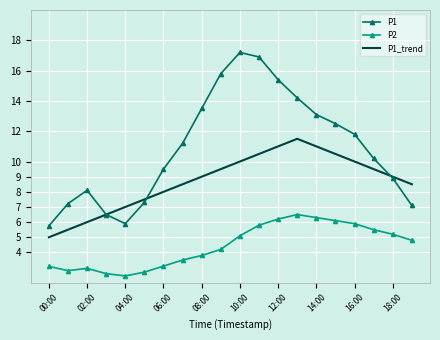

True or false: P2 and P1_trend cross at least once.

False